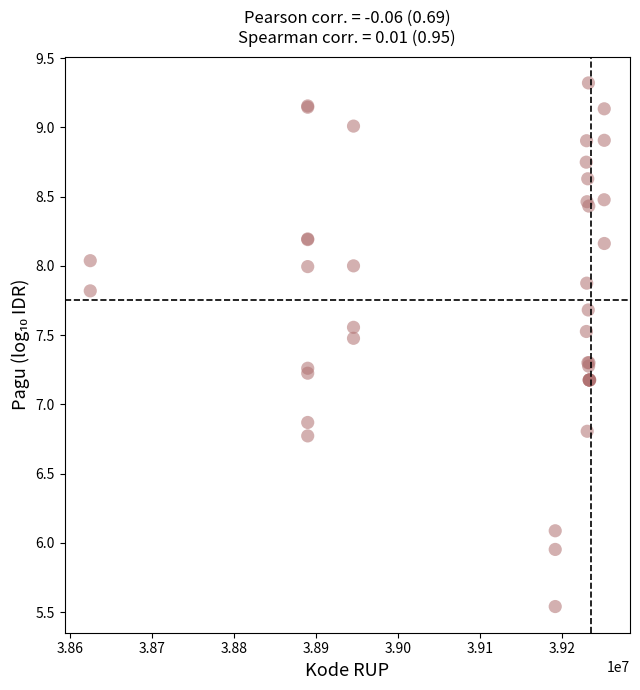

What Y value in the scatter plot is closest to 7?

6.9